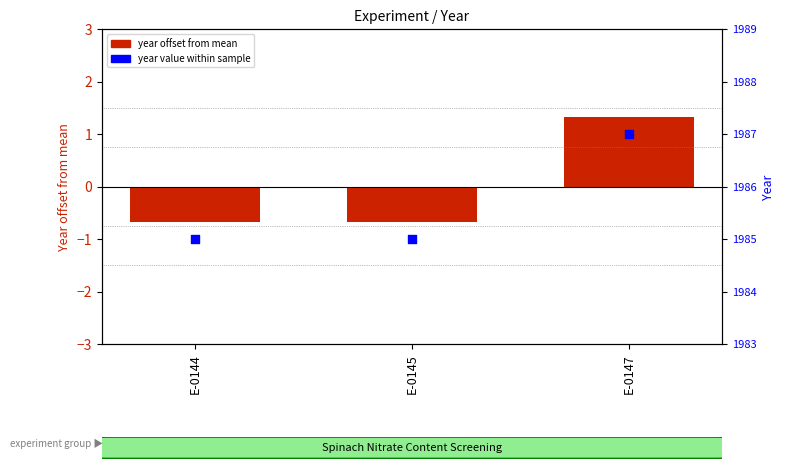

Is the value of year offset from mean at E-0145 greater than the value of year value at E-0144?

No